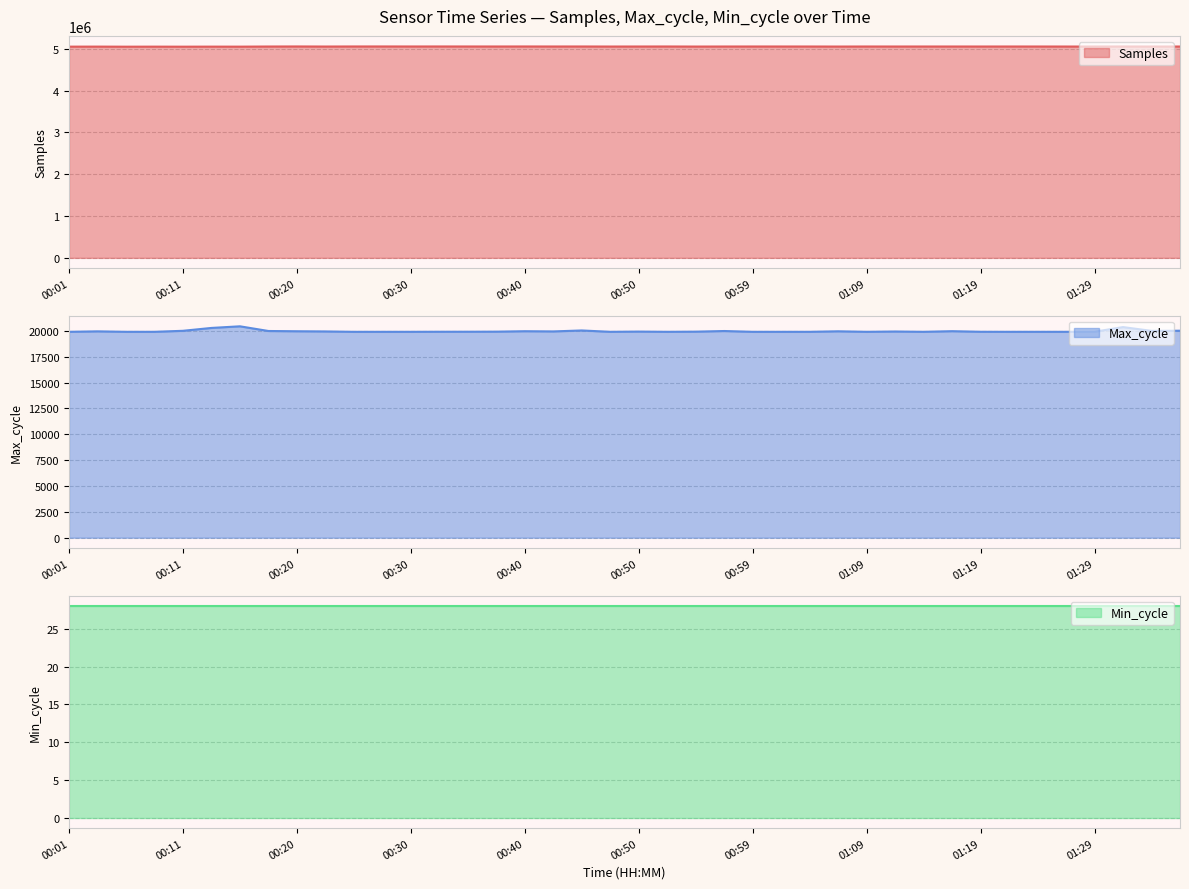

What is the average value of the Max_cycle series?

19969